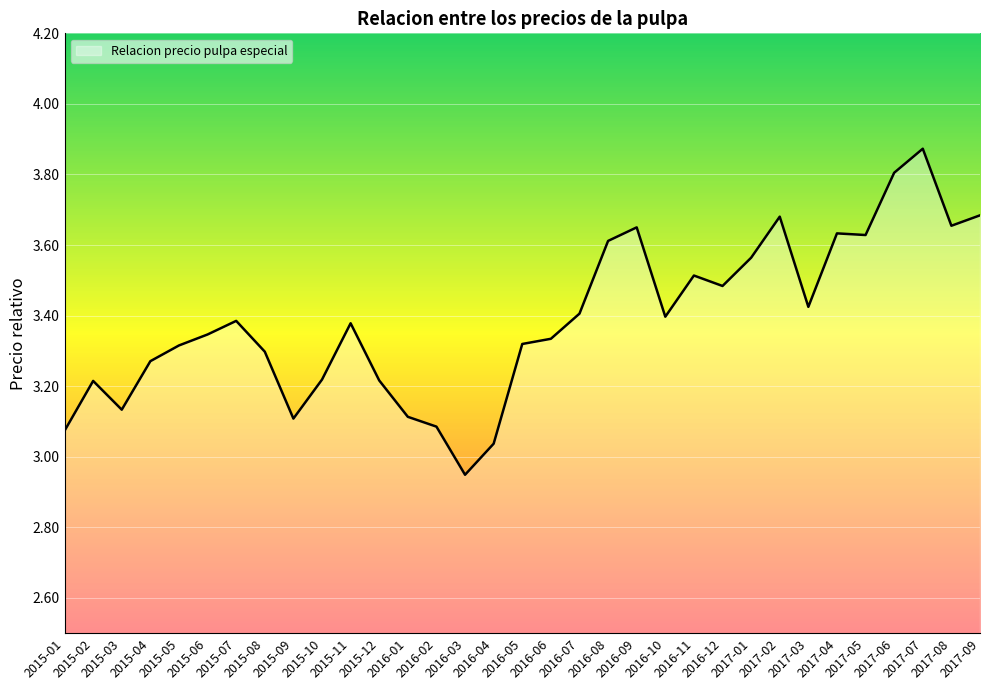

The value at 2015-01 is 3.1. True or false?

True